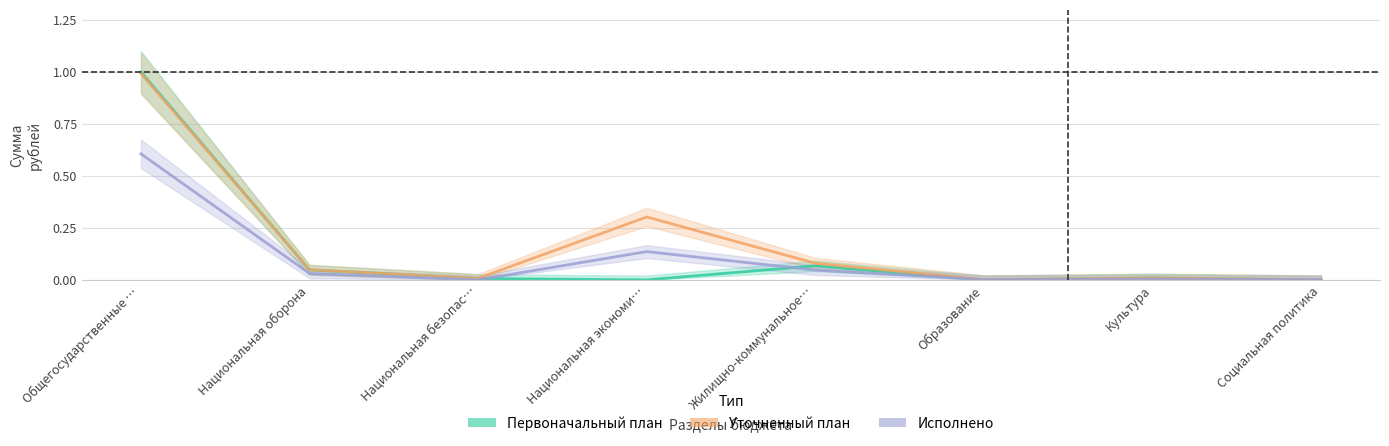

What is the total value across all series at Жилищно-коммунальное…?

0.2